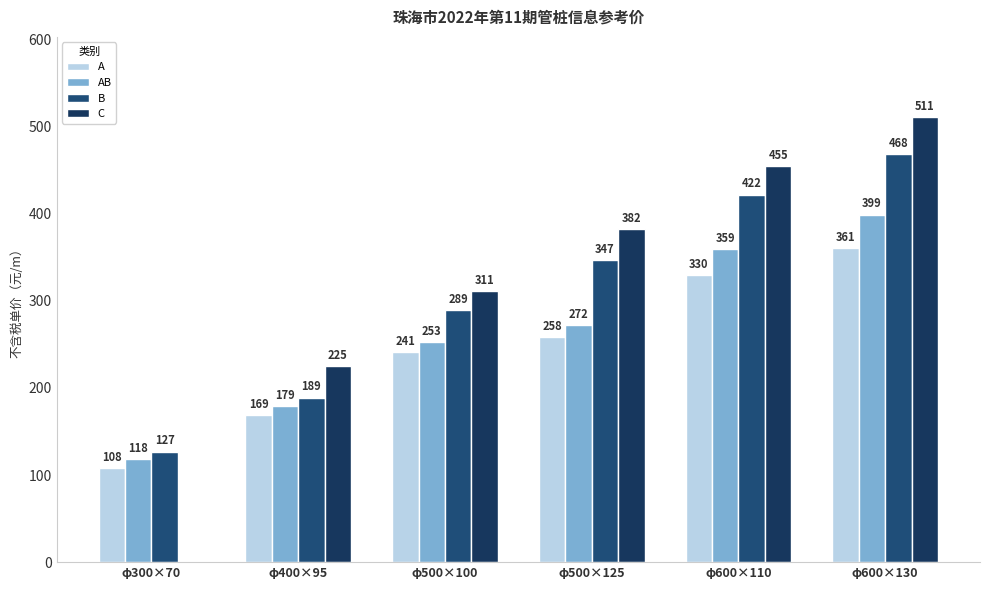

How many groups of bars are there?

6